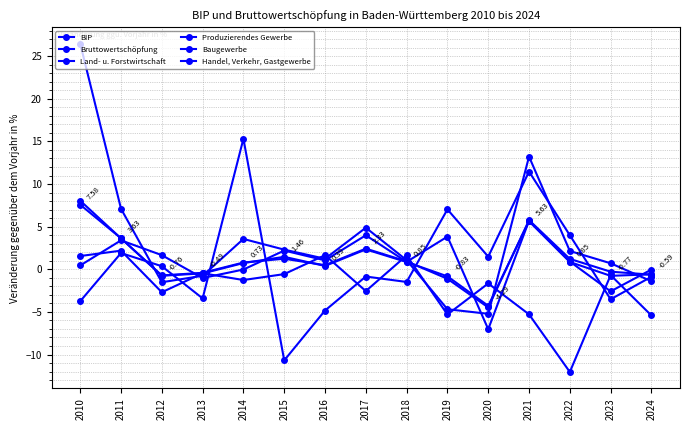

How many interior local peaks does the Bruttowertschöpfung series have?

3